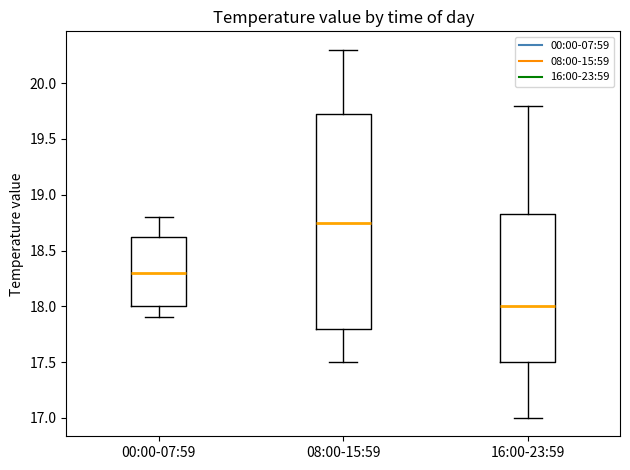

Reading left to right, transcribe this box plot: for each box, give where its median line is, the range the box spans, and where its two whiskers end, as read against the y-axis. The values are not printed on the chart, so give them approximately, as read against the axis.

00:00-07:59: median 18.30, box 18.00 to 18.65, whiskers 17.90 to 18.80
08:00-15:59: median 18.75, box 17.80 to 19.75, whiskers 17.50 to 20.30
16:00-23:59: median 18.00, box 17.50 to 18.85, whiskers 17.00 to 19.80